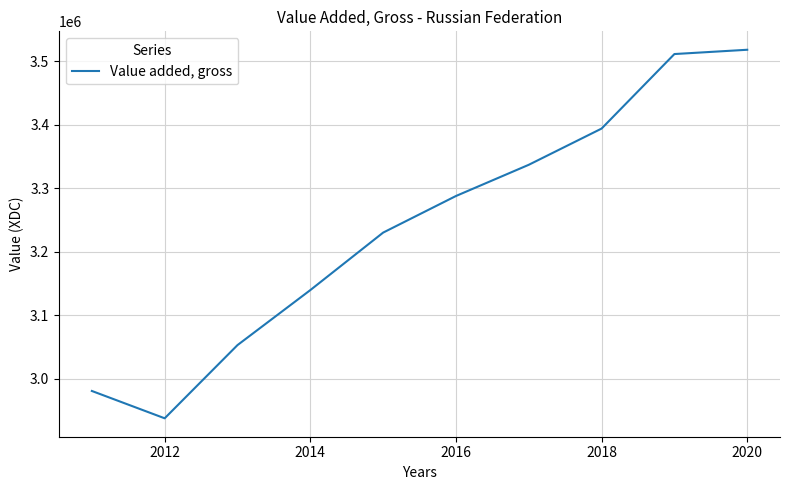

What is the greatest value displayed?

3517904